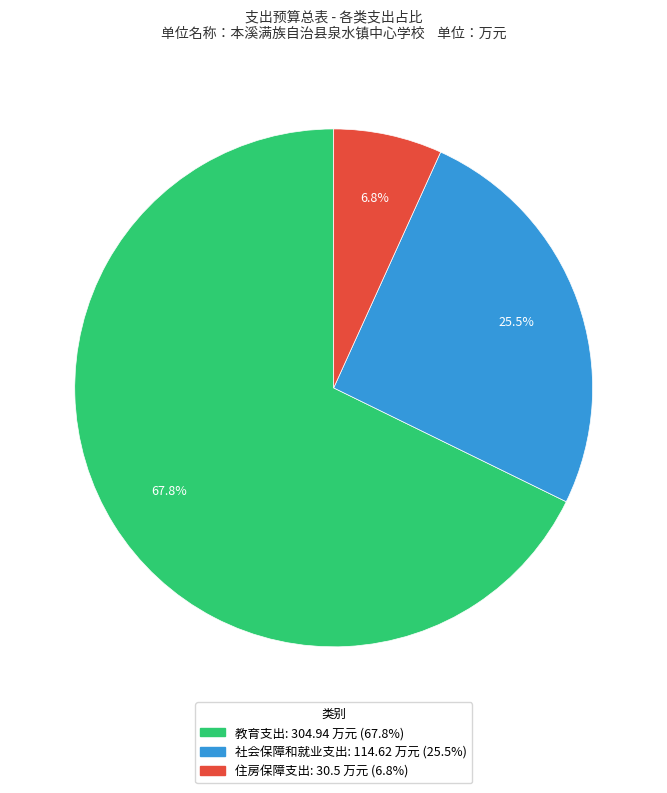

How many slices are in this pie chart?

3